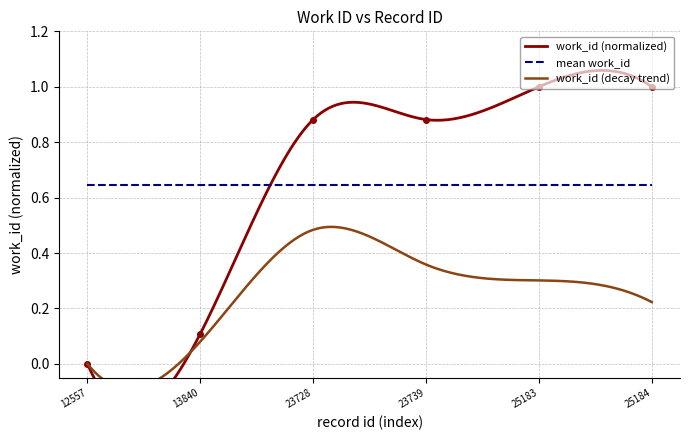

What is the change in value from 13840 to 25184?

+0.9